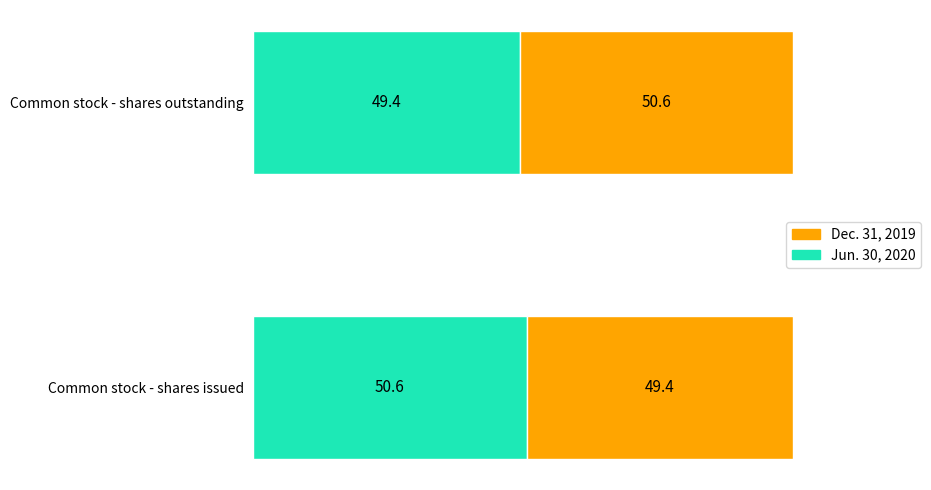

What is the difference between the maximum and minimum values in the Jun. 30, 2020 series?

1.2